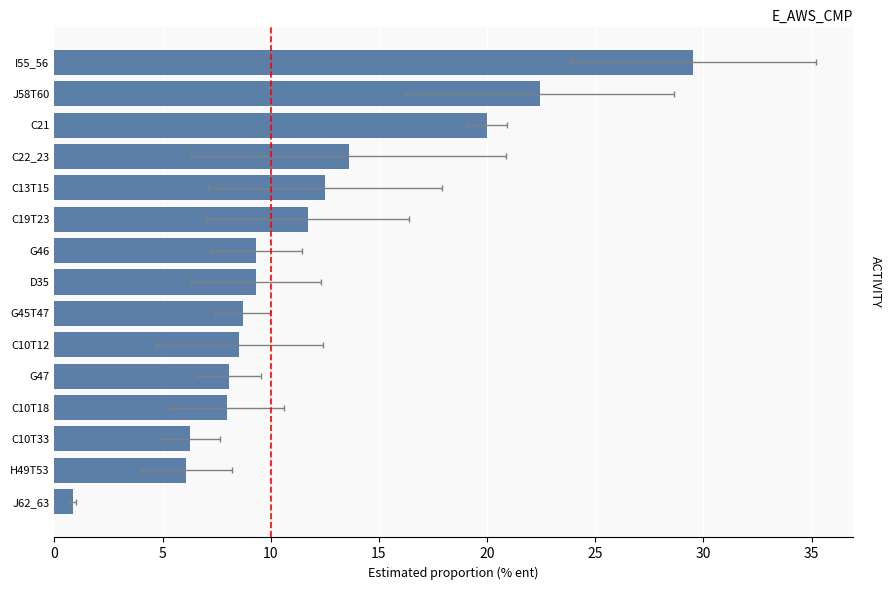

How many data points does each series have?

15